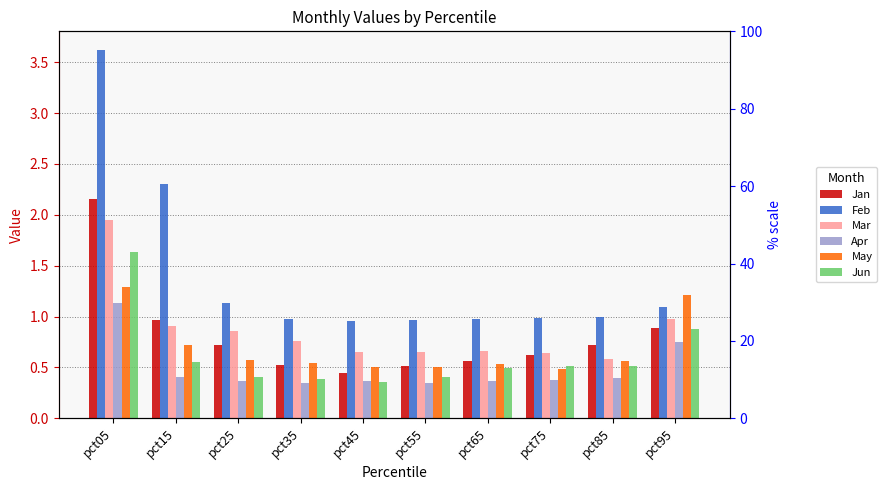

Rank the series by their maximum value, from lowest to highest.

Apr, May, Jun, Mar, Jan, Feb